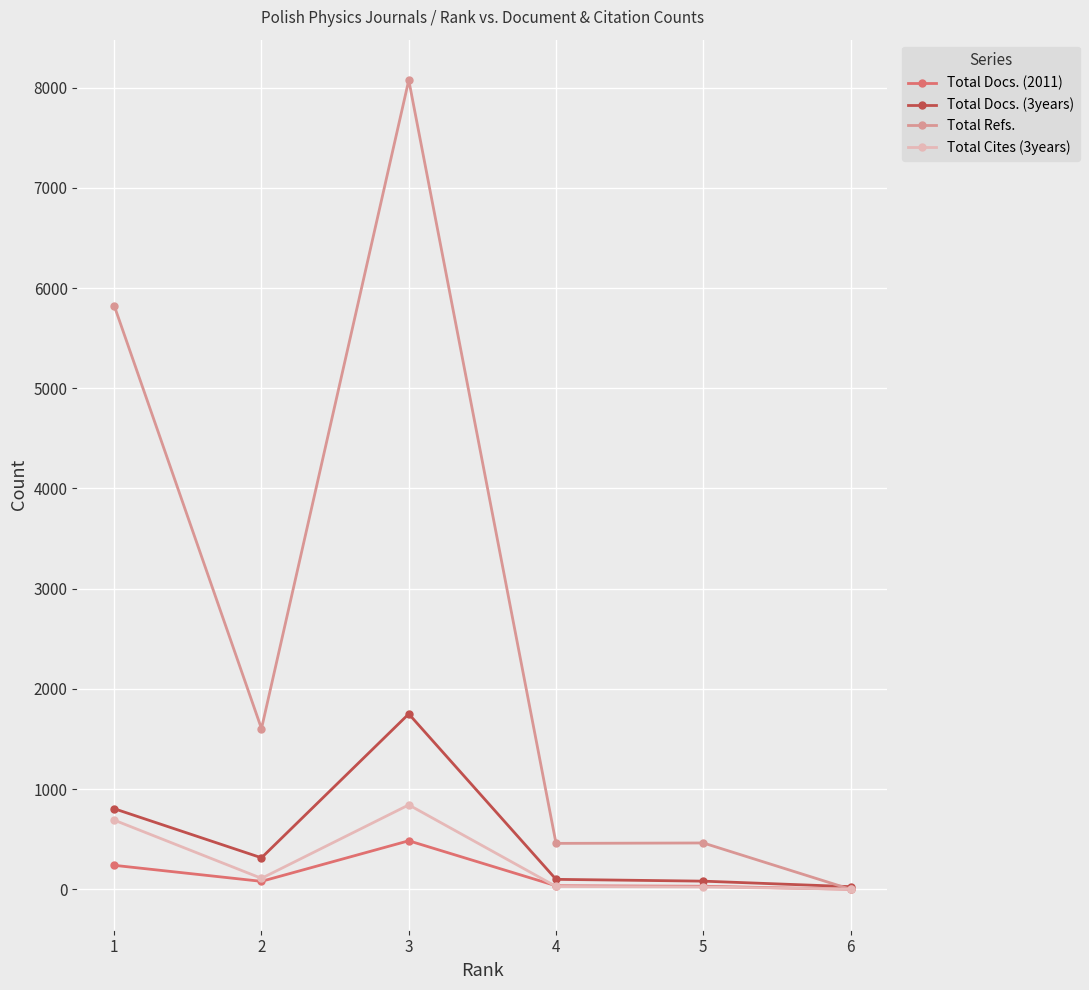

What is the difference between the second highest and minimum values in the Total Refs. series?

5824